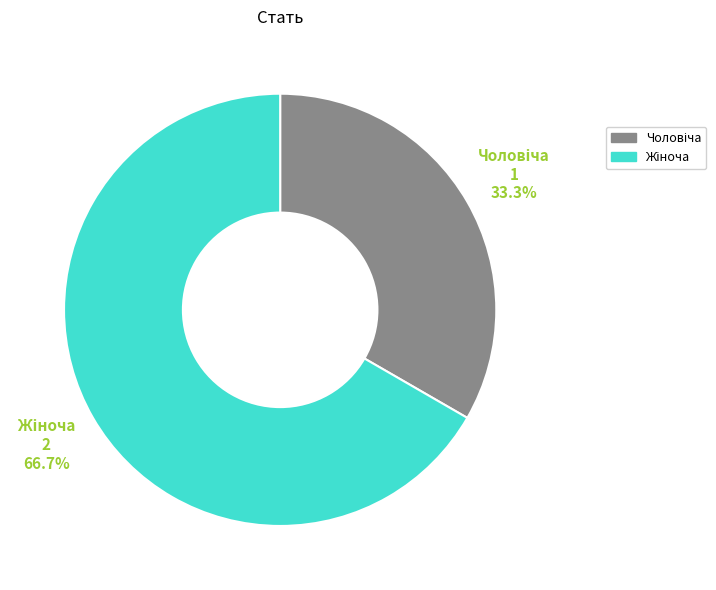

How many segments does this pie chart have?

2